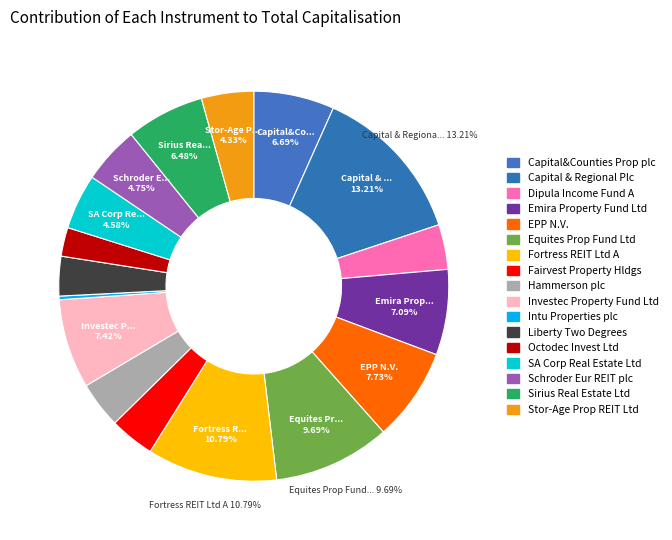

To the nearest percent, what is the combined percentage of Capital&Counties Prop plc and Equites Prop Fund Ltd?

16%